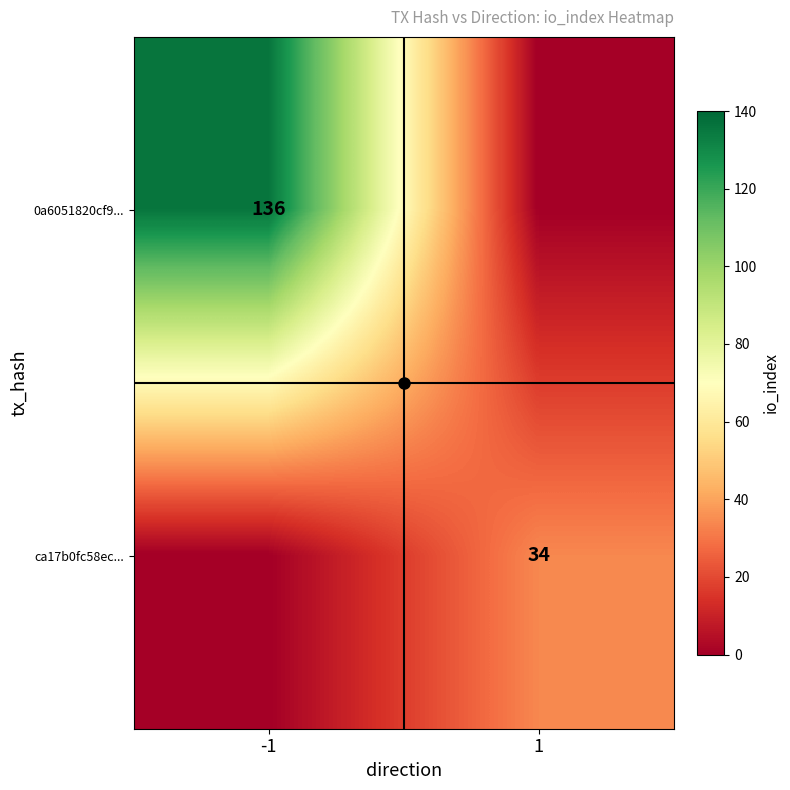

Which label corresponds to the largest value in the chart?

-1